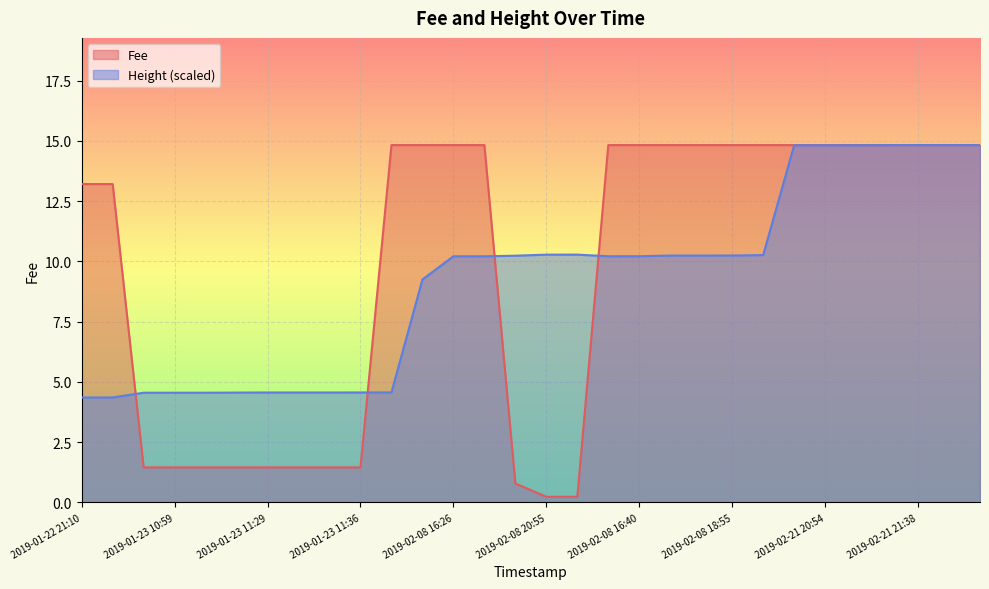

How many lines are shown in the chart?

2